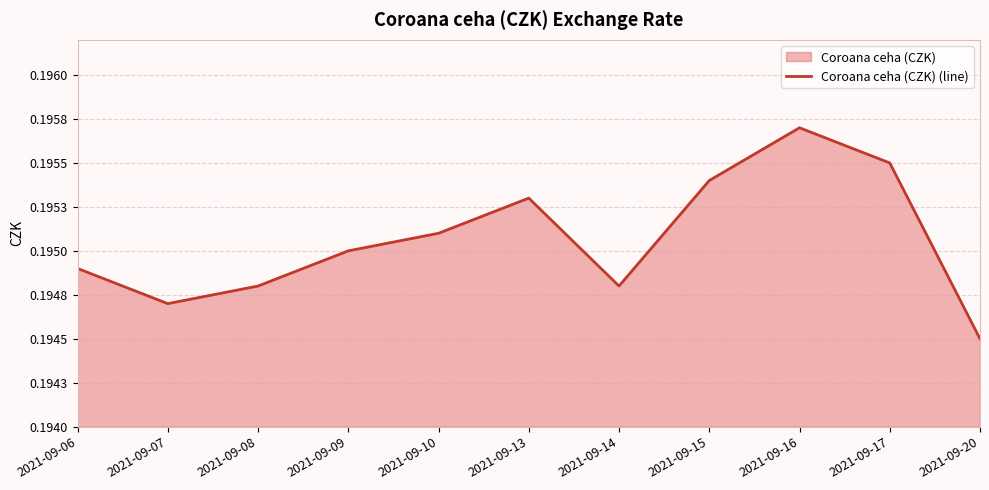

At which label is the value closest to 0?

2021-09-20